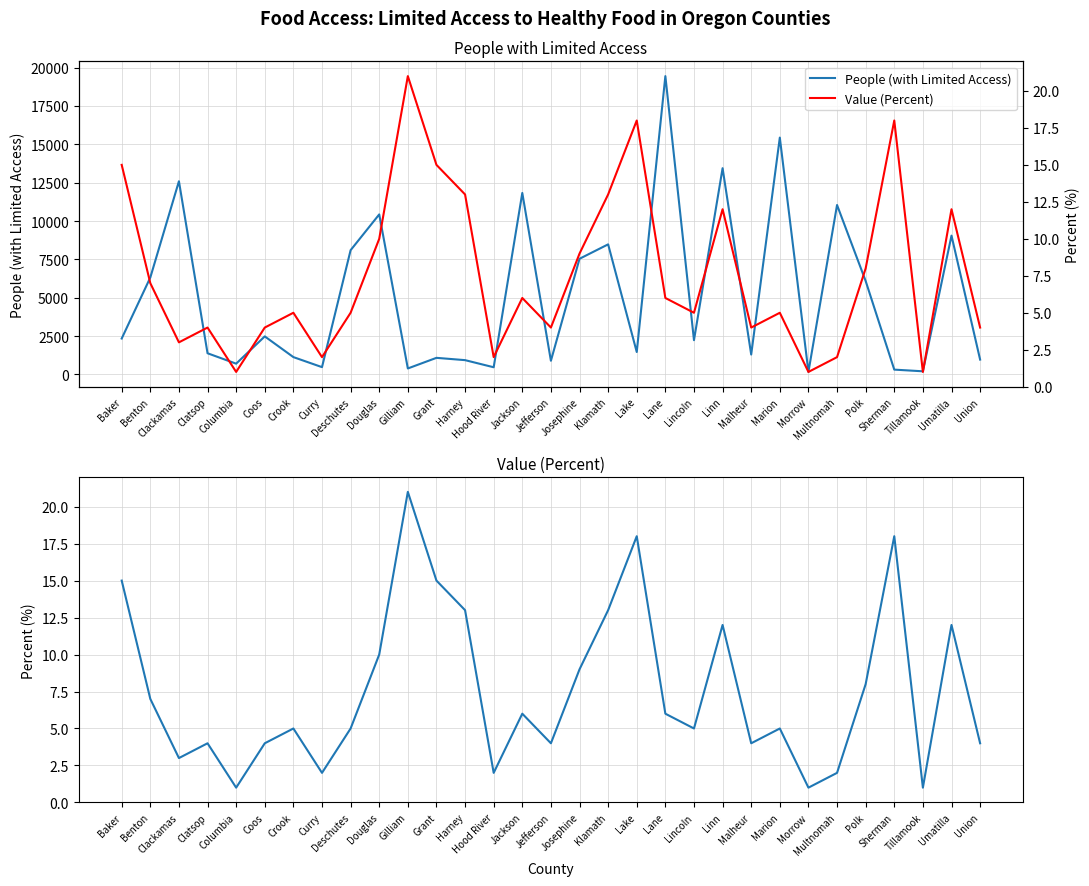

True or false: Value (Percent) and People (with Limited Access) intersect in this chart.

False